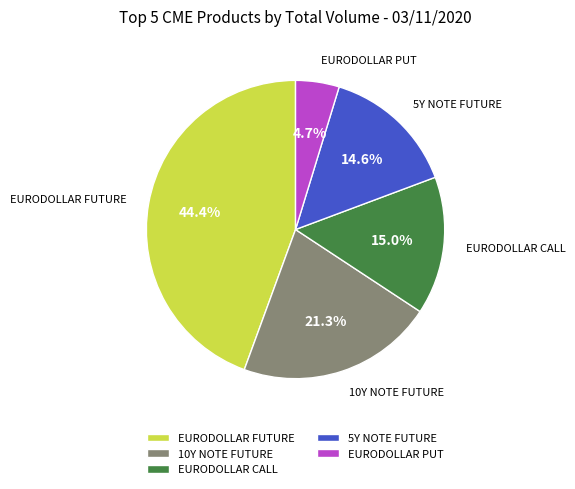

The EURODOLLAR CALL slice represents 15% of the pie. True or false?

True